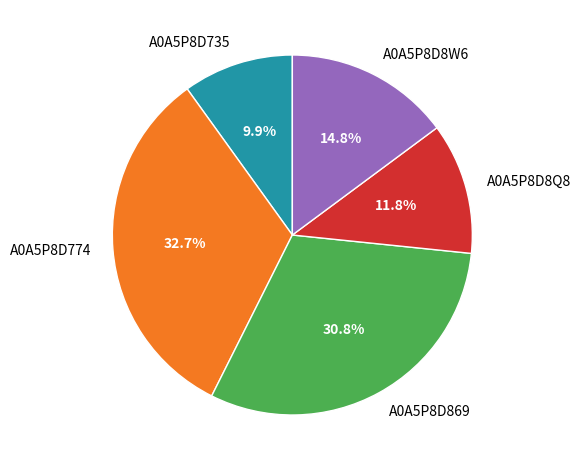

The A0A5P8D869 slice represents 16% of the pie. True or false?

False